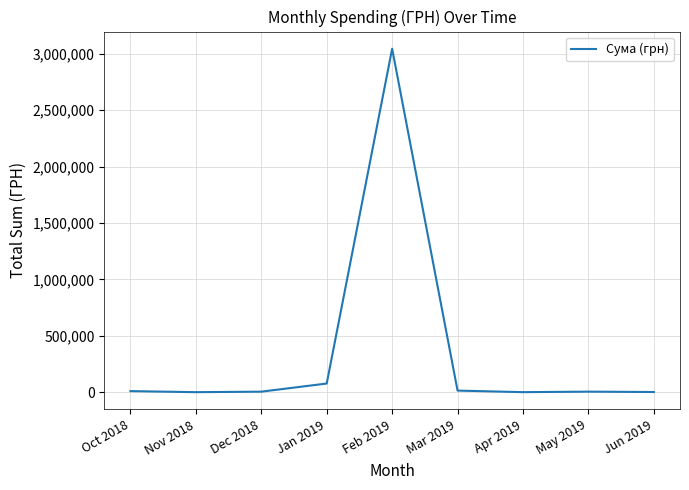

What is the difference between the values at Mar 2019 and May 2019?

9330.2